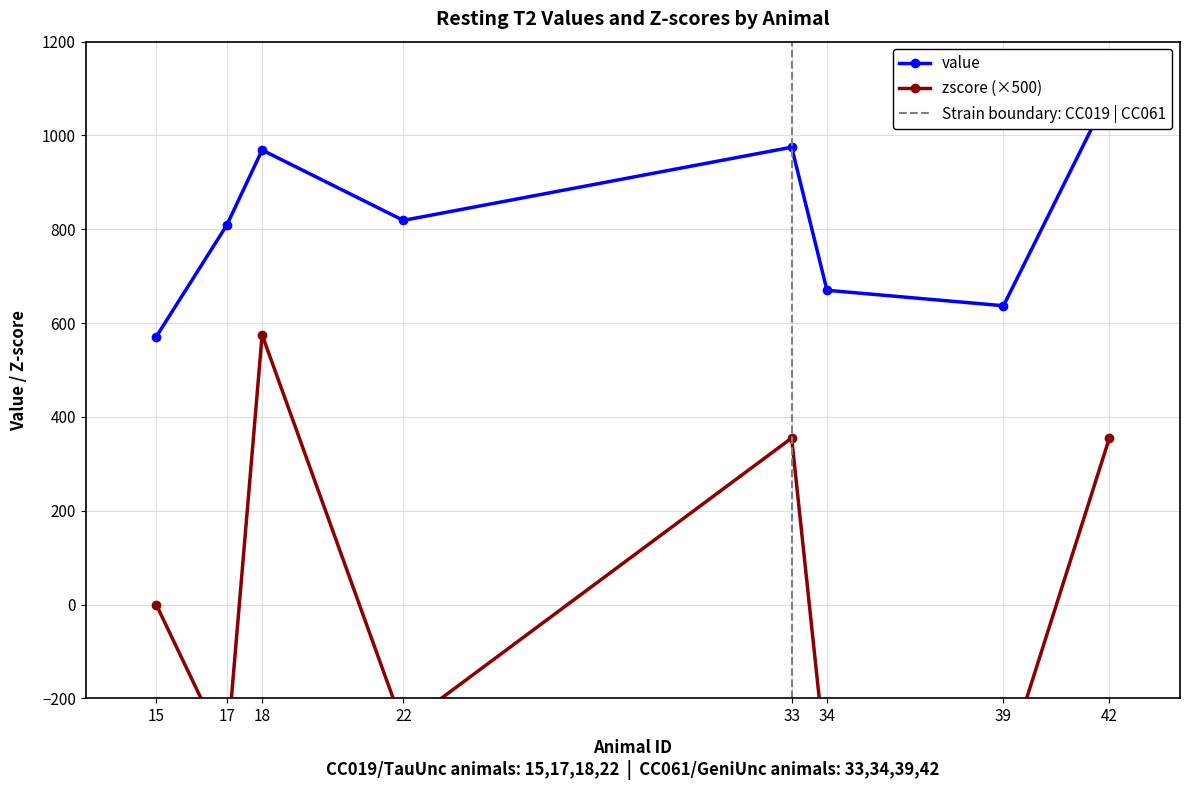

What is the total value across all series at 22?

559